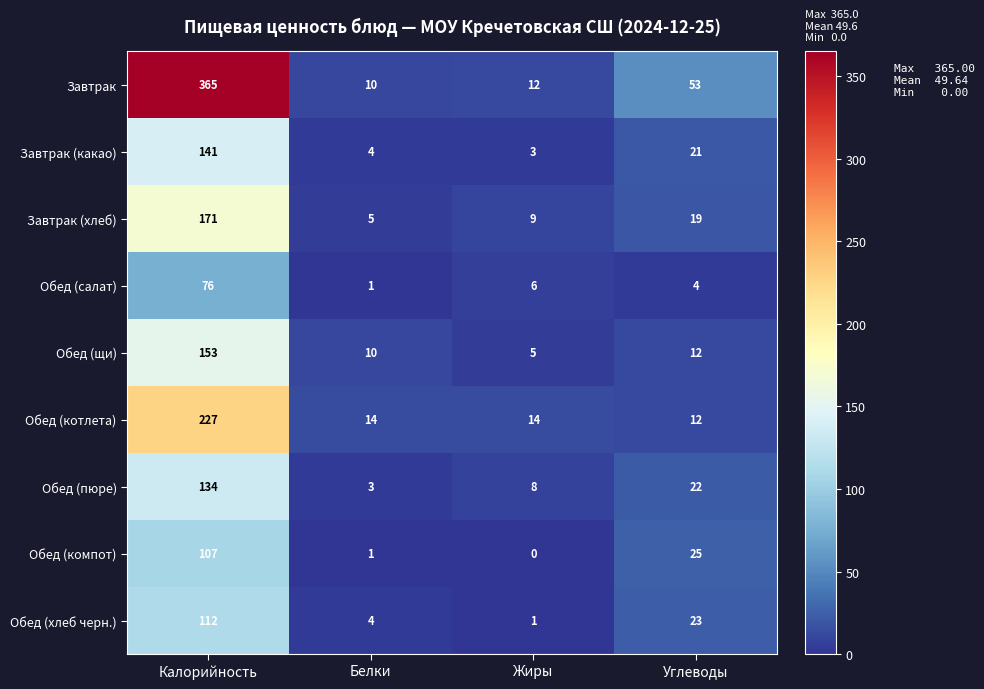

What is the maximum value shown in the chart?

365